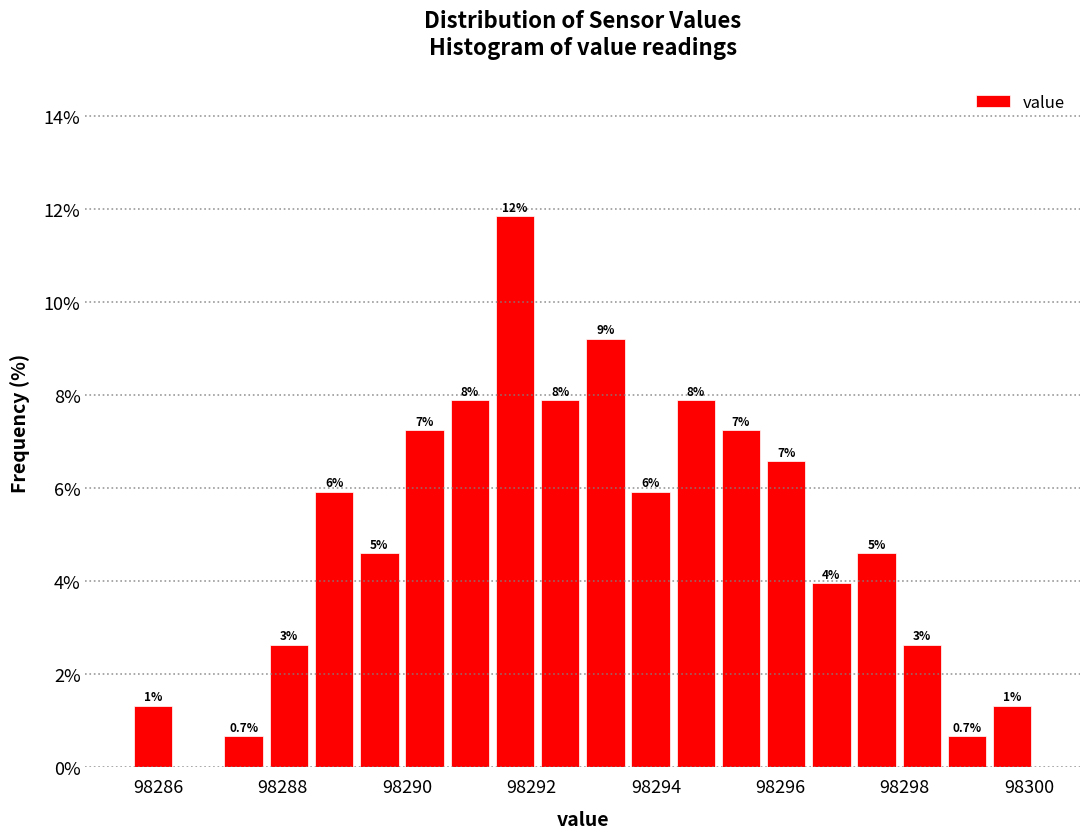

Around what value on the x-axis is the tallest bar? Give the approximate position of its centre, as read against the axis.

98291.8